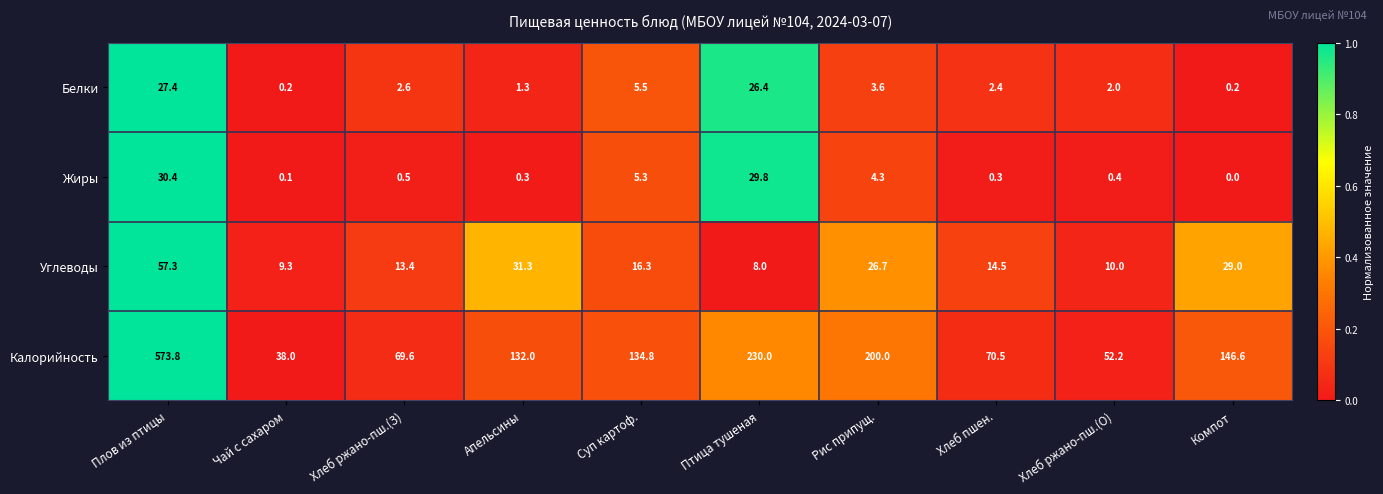

At which category is the sum across all series the highest?

Плов из птицы